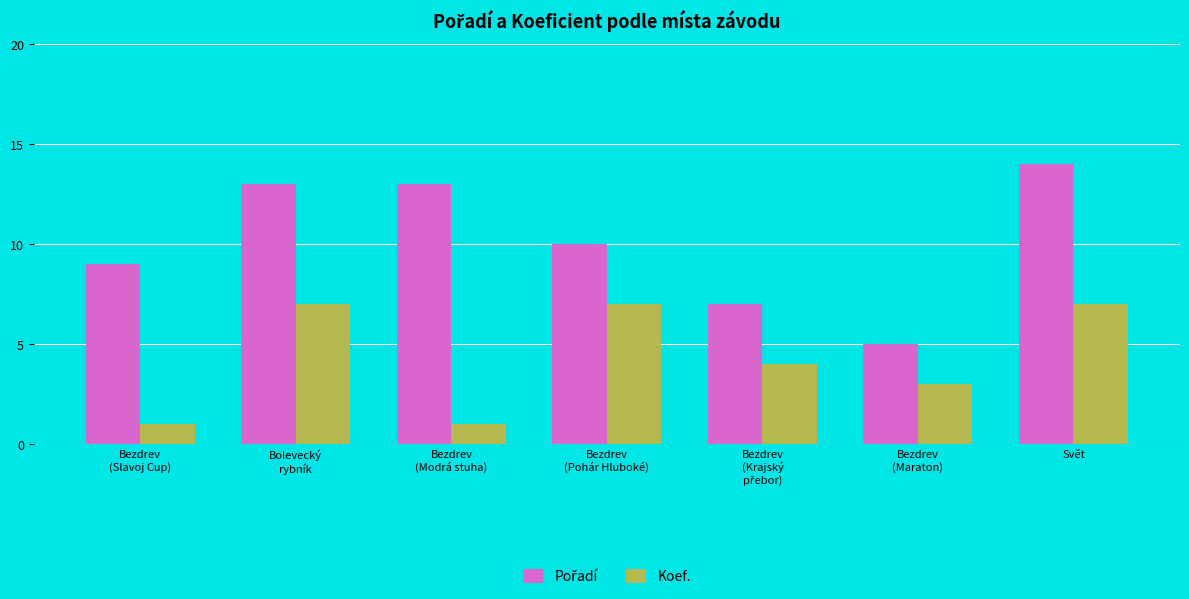

What is the sum of all Koef. values?

30